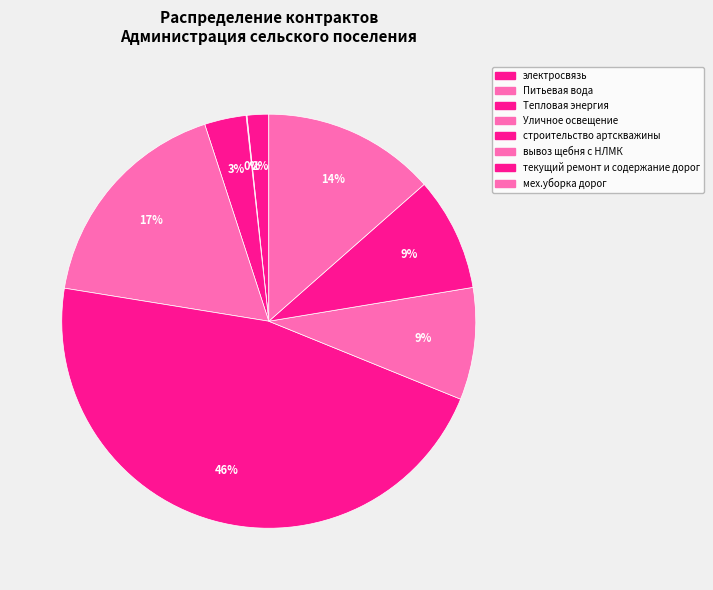

Is Питьевая вода the majority of the pie?

No